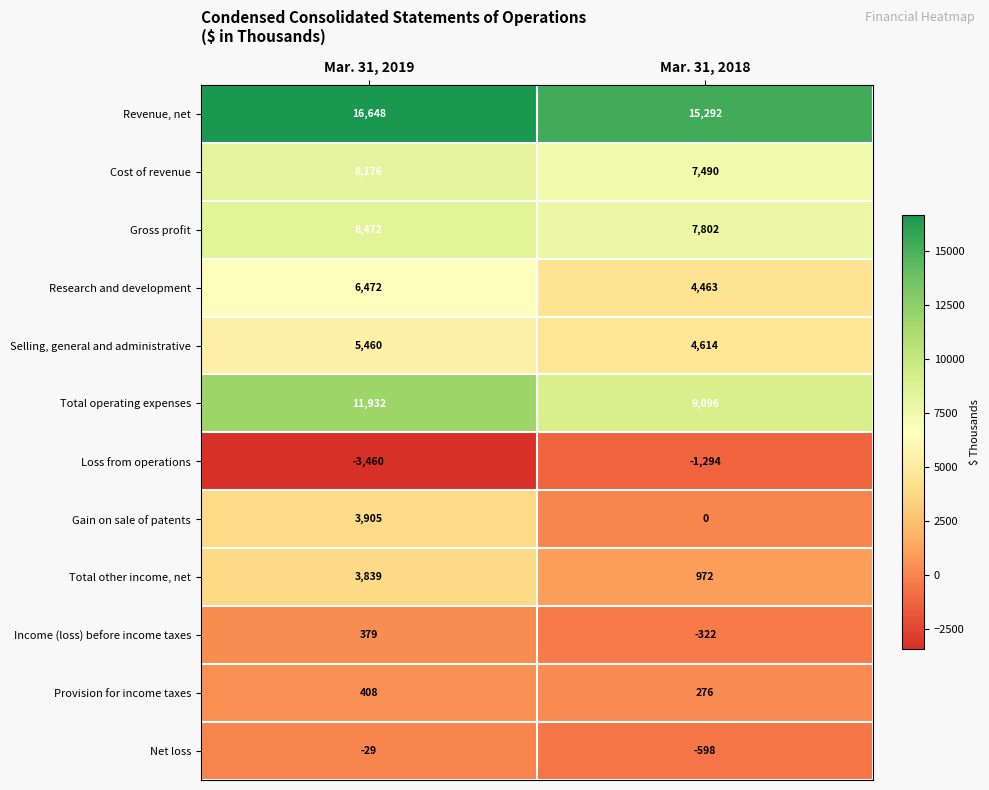

List the series in order of their peak value, highest first.

Revenue, net, Total operating expenses, Gross profit, Cost of revenue, Research and development, Selling, general and administrative, Gain on sale of patents, Total other income, net, Provision for income taxes, Income (loss) before income taxes, Net loss, Loss from operations